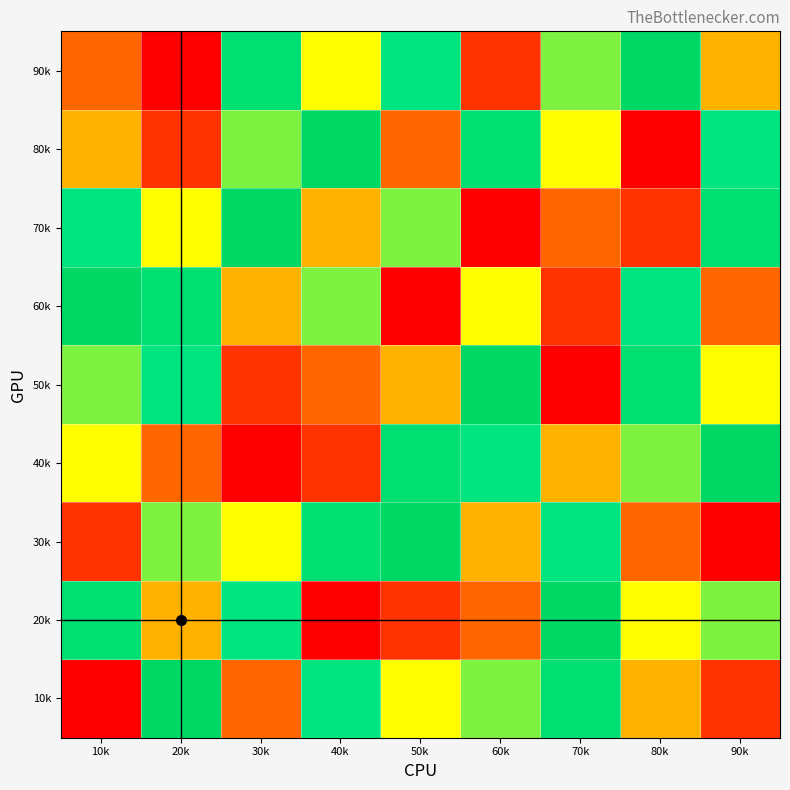

What is the spread (max minus min) of values at 80k?

8